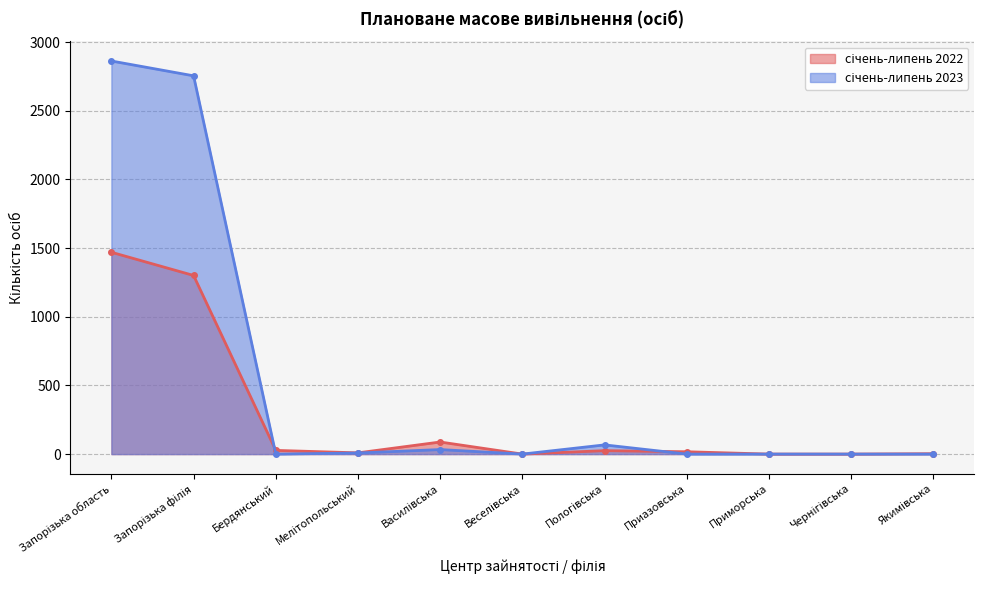

Which series ends up on top after the final intersection of січень-липень 2023 and січень-липень 2022?

січень-липень 2022